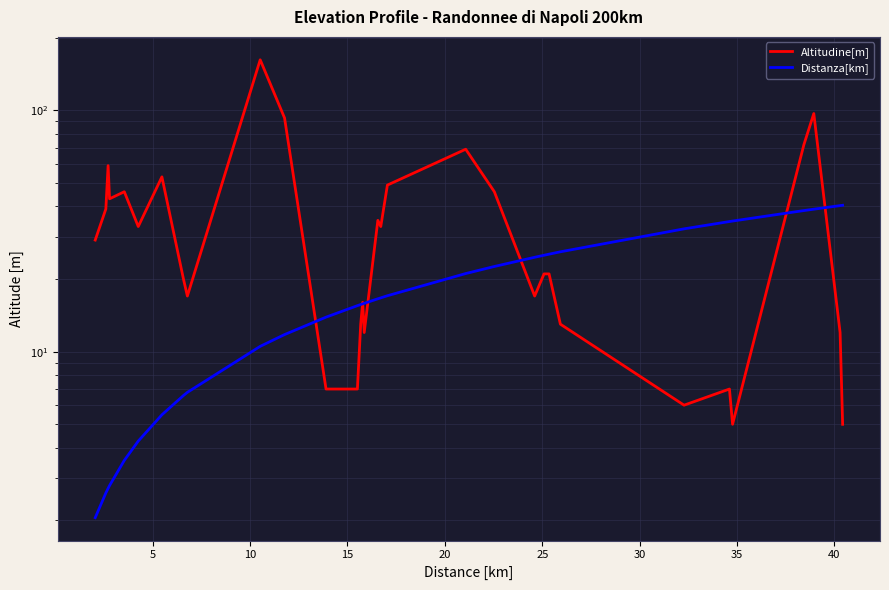

Read the Altitudine[m] value at 5.

39.0